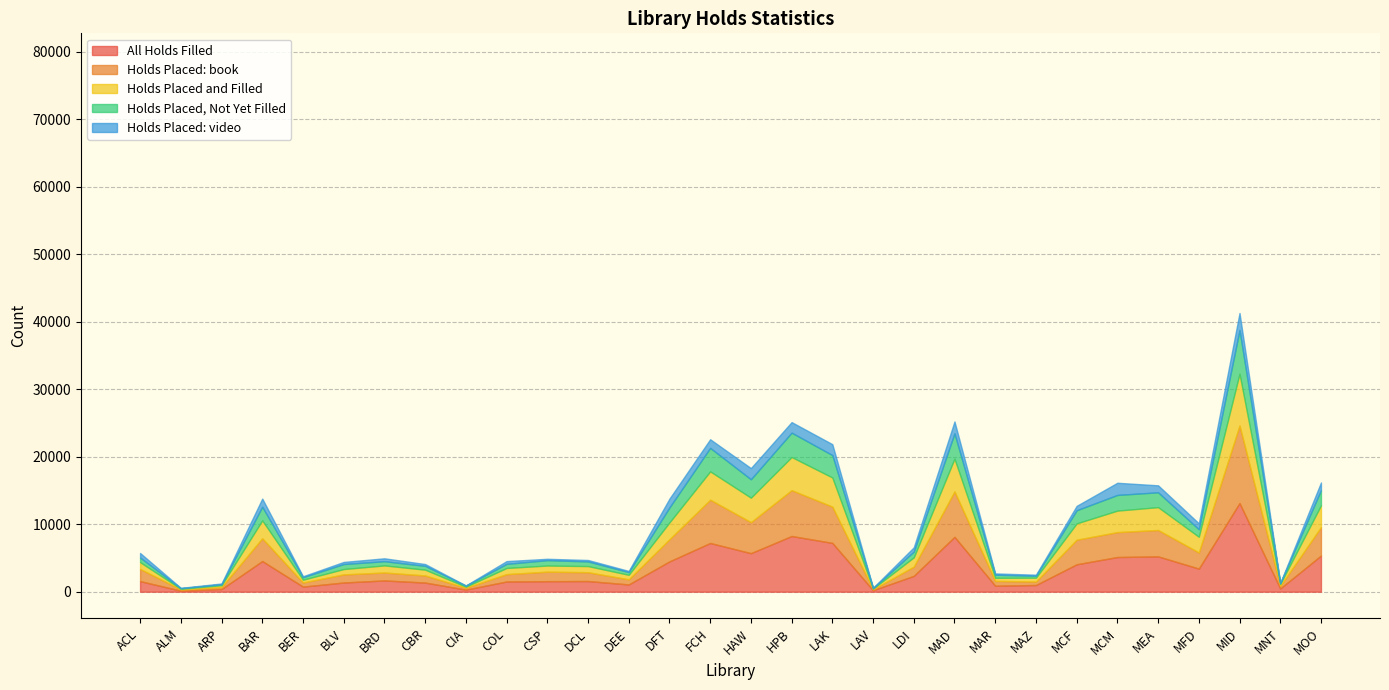

What is the minimum value for Holds Placed and Filled?

390.0